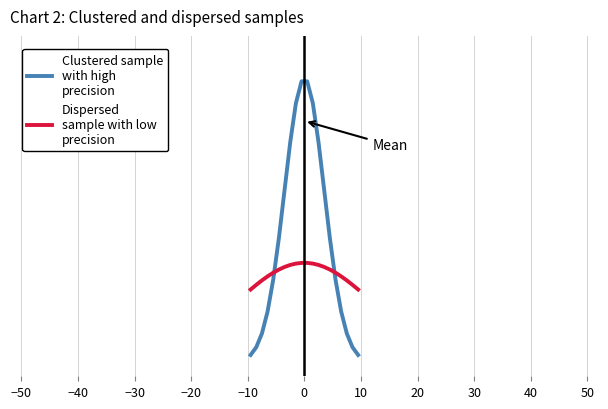

Is this an area chart (filled region under the line)?

No